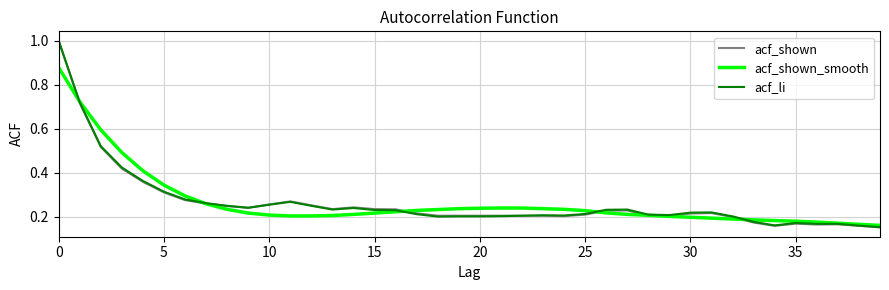

What is the maximum value shown in the chart?

1.0